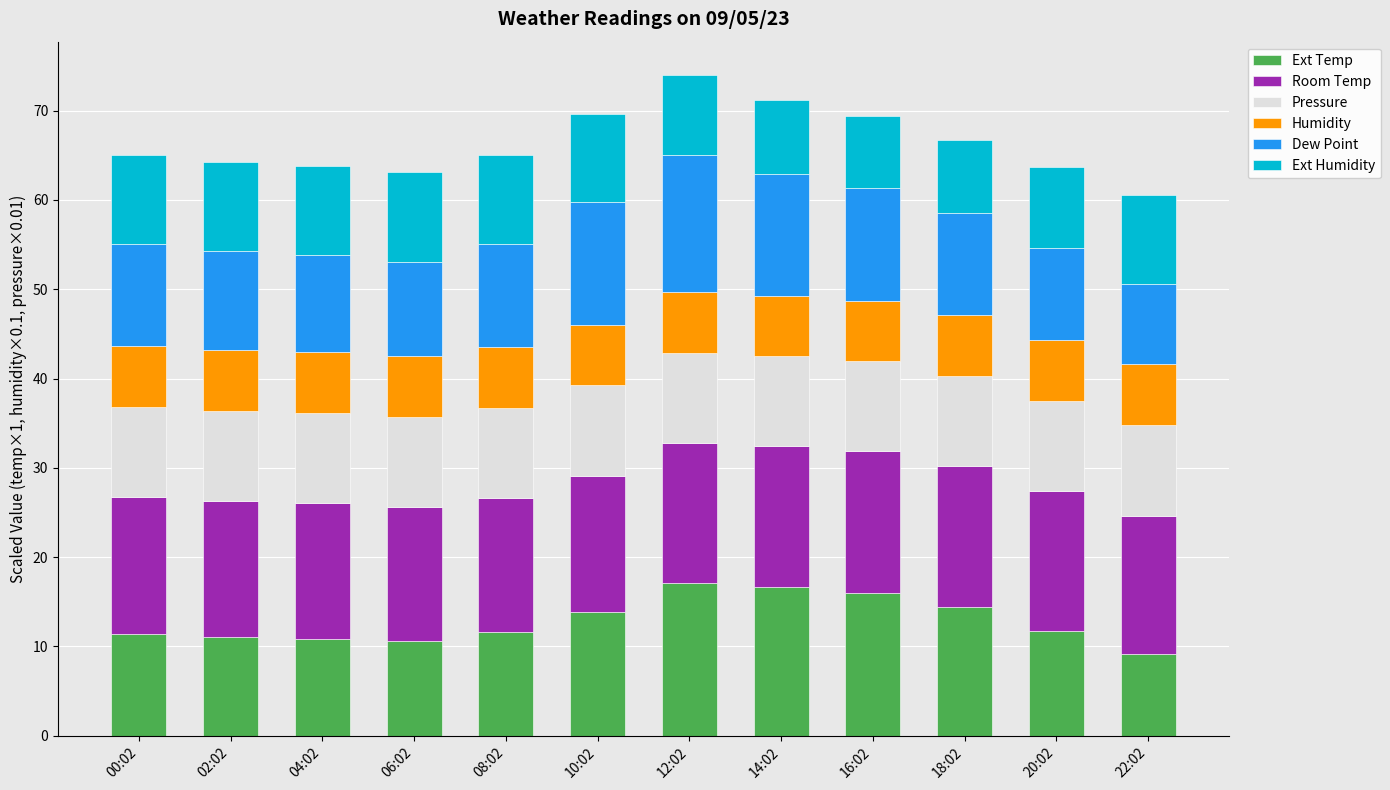

The value of Ext Temp at 14:02 is 16.6. True or false?

True